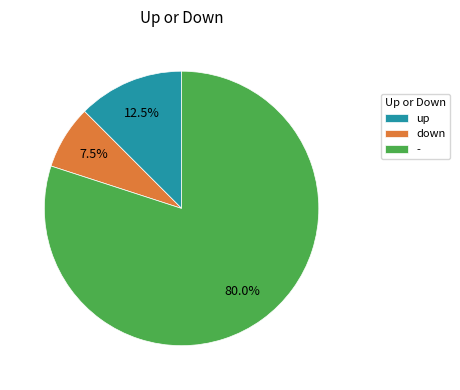

The - slice represents 60% of the pie. True or false?

False